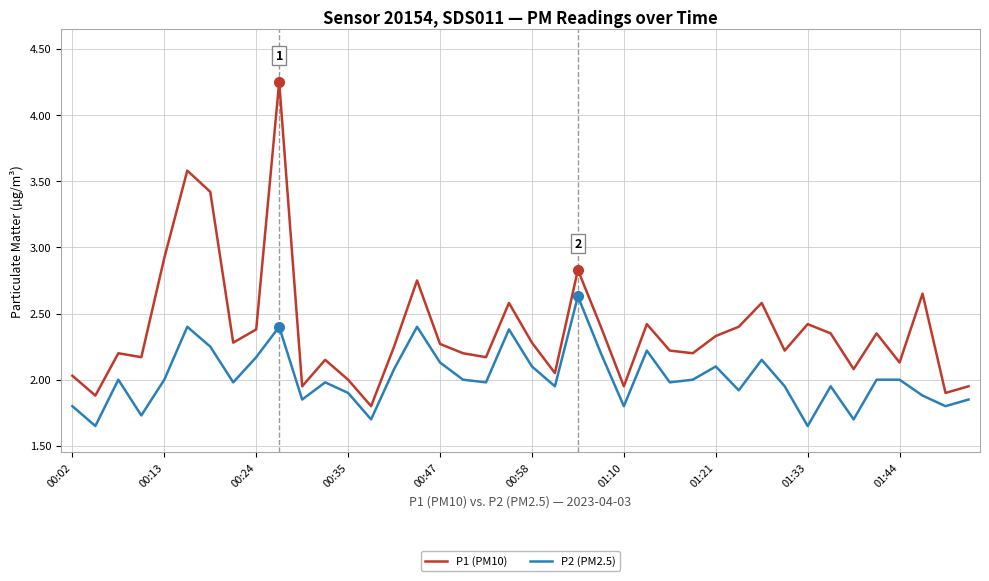

Which series has the largest total across all categories?

P1 (PM10)